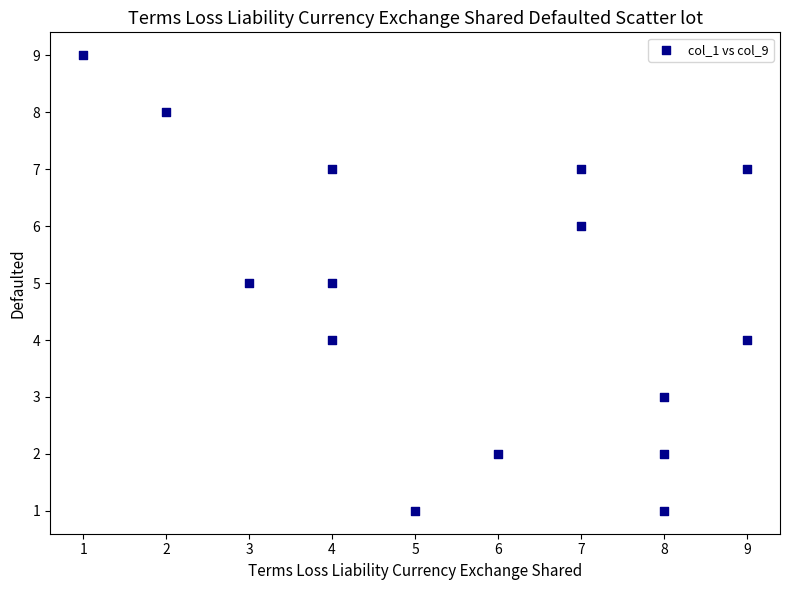

What is the range of X values (max minus min)?

8